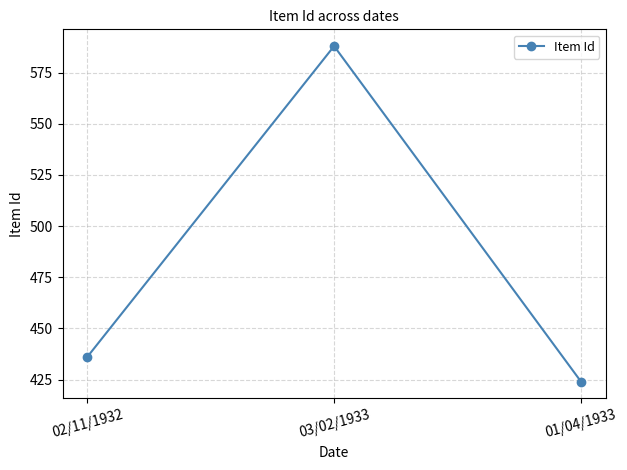

How many lines are shown in the chart?

1